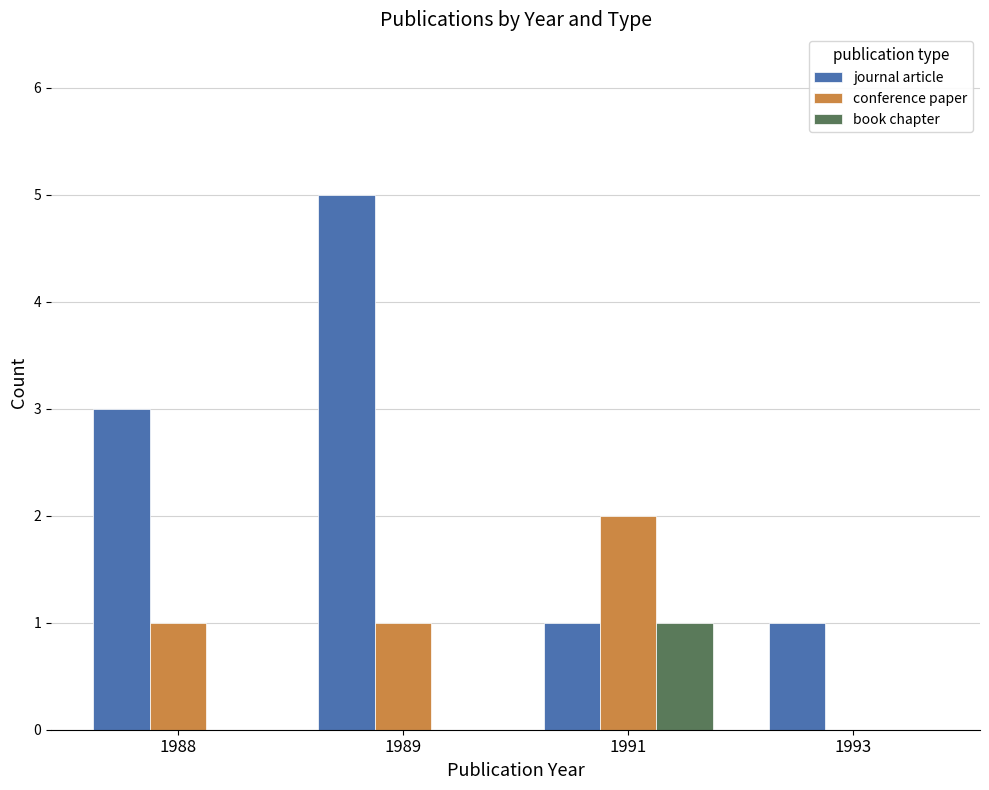

Between 1988 and 1989, which series saw the biggest shift?

journal article